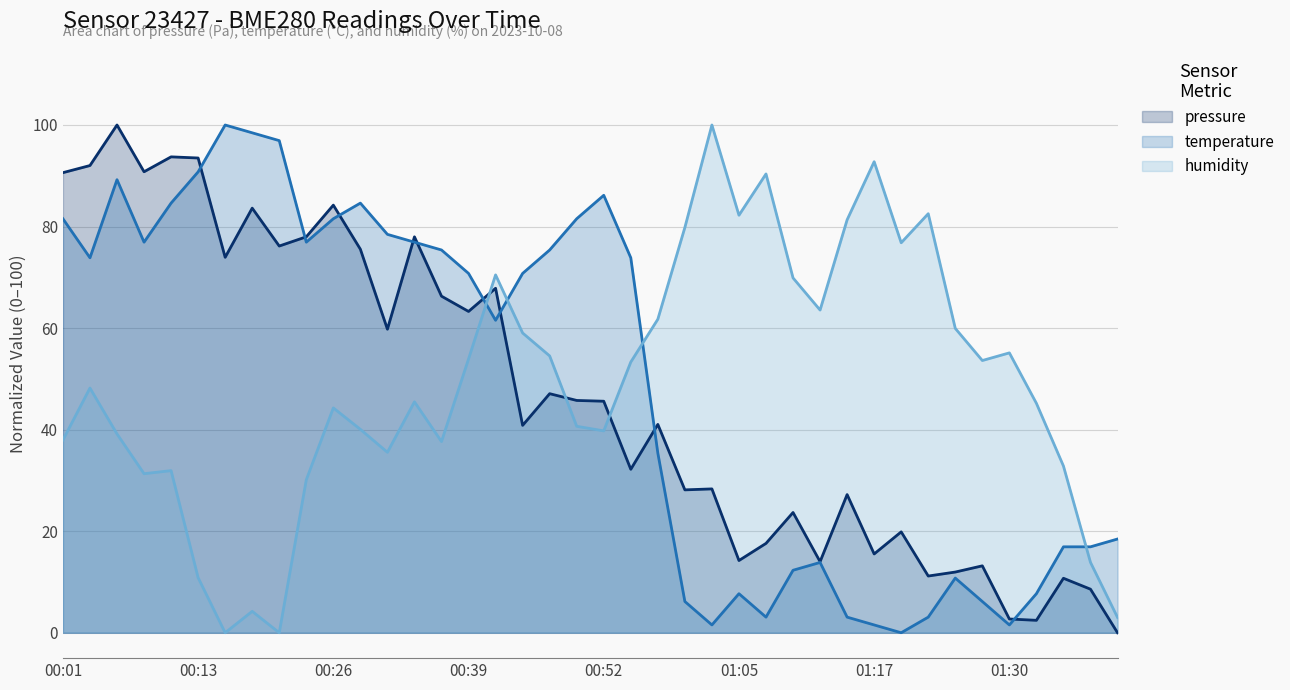

At how many categories does at least one series exceed 3?

40